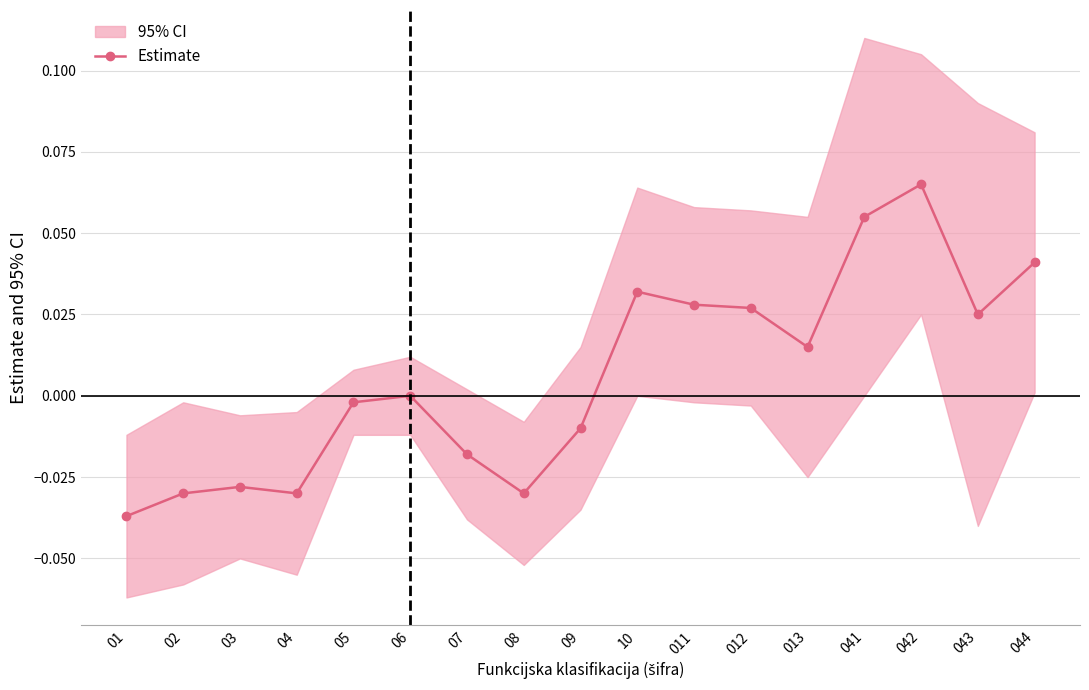

Where is the data nearest to the value 0?

06